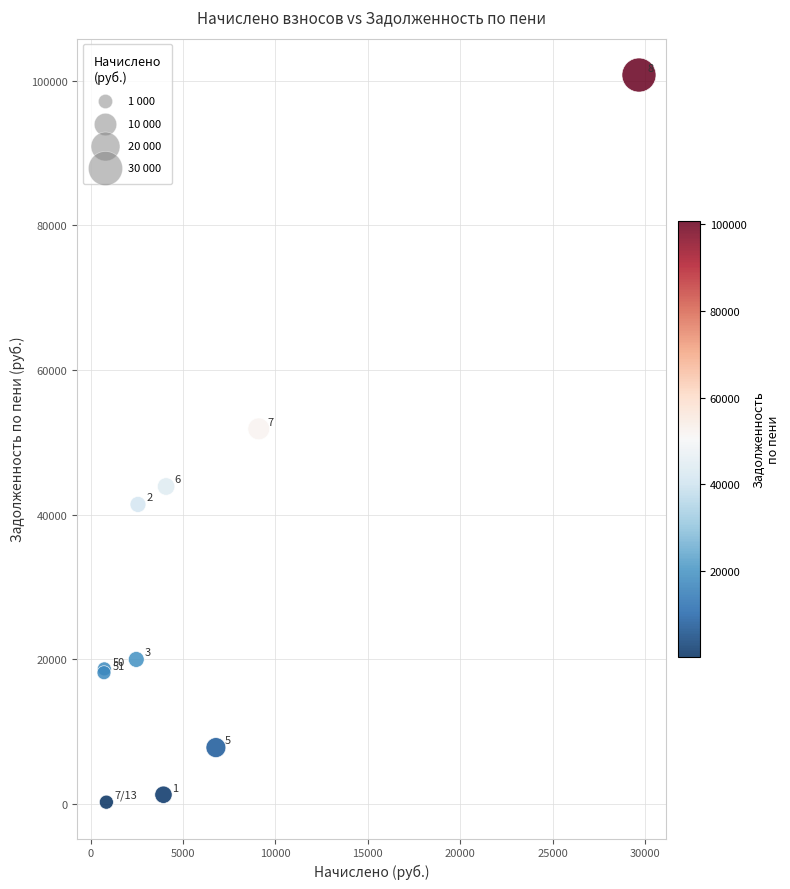

What Y value in the scatter plot is closest to 50528?

51874.4